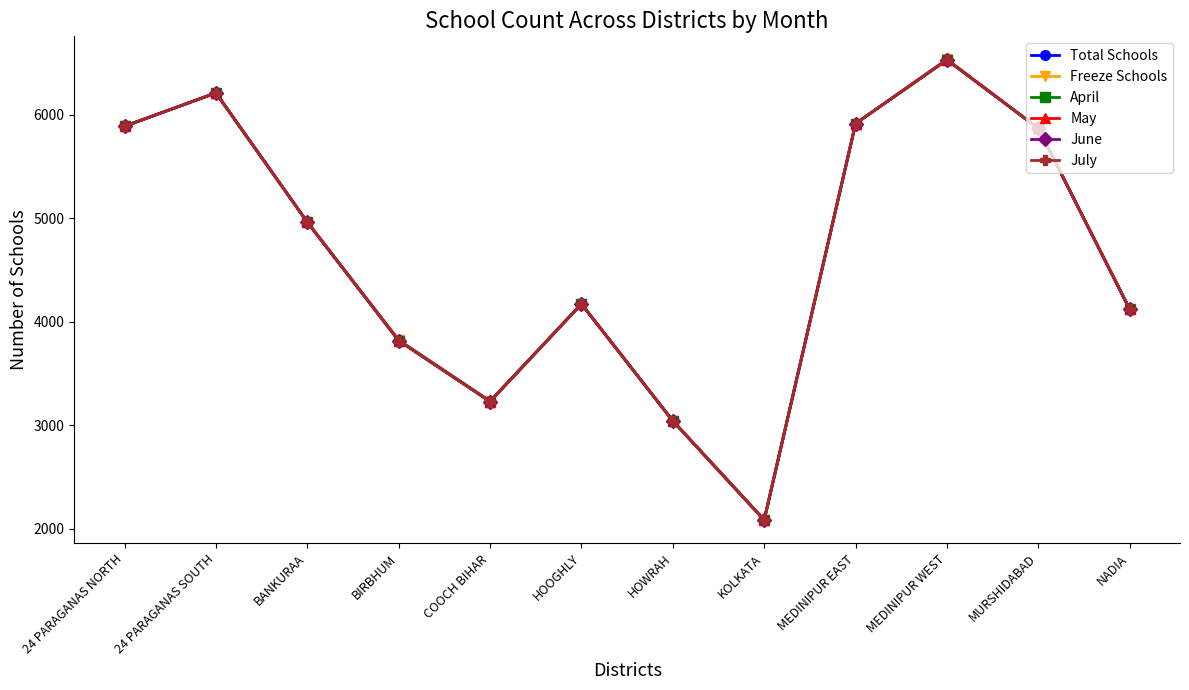

Does the chart have visible grid lines?

No